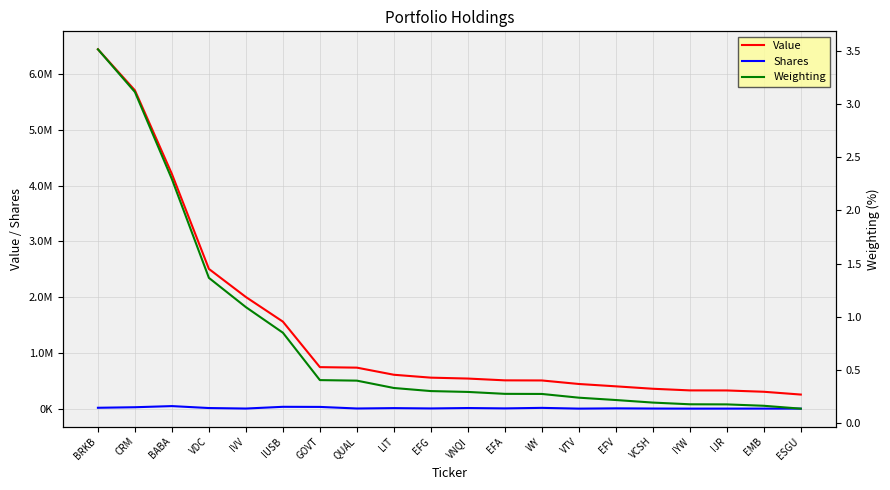

Which category has the lowest value in the Value series?

ESGU